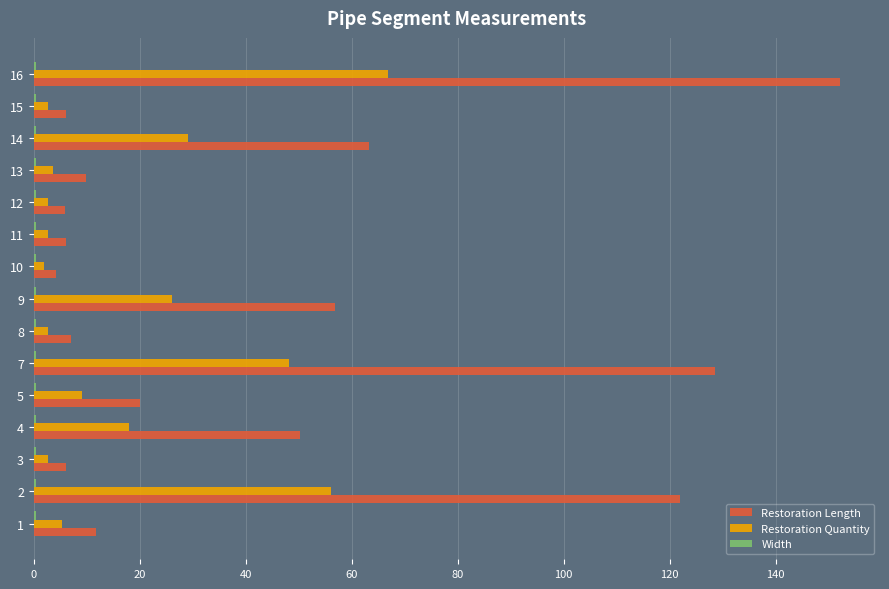

Which series has the largest total across all categories?

Restoration Length